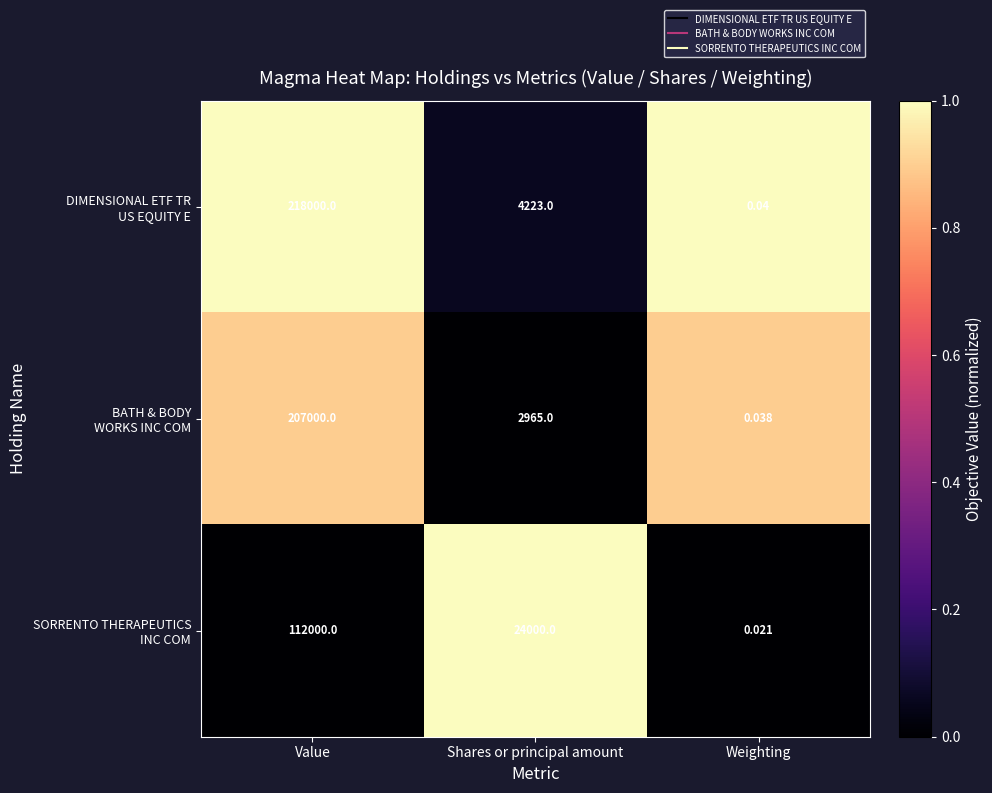

How many categories are shown in the chart?

3